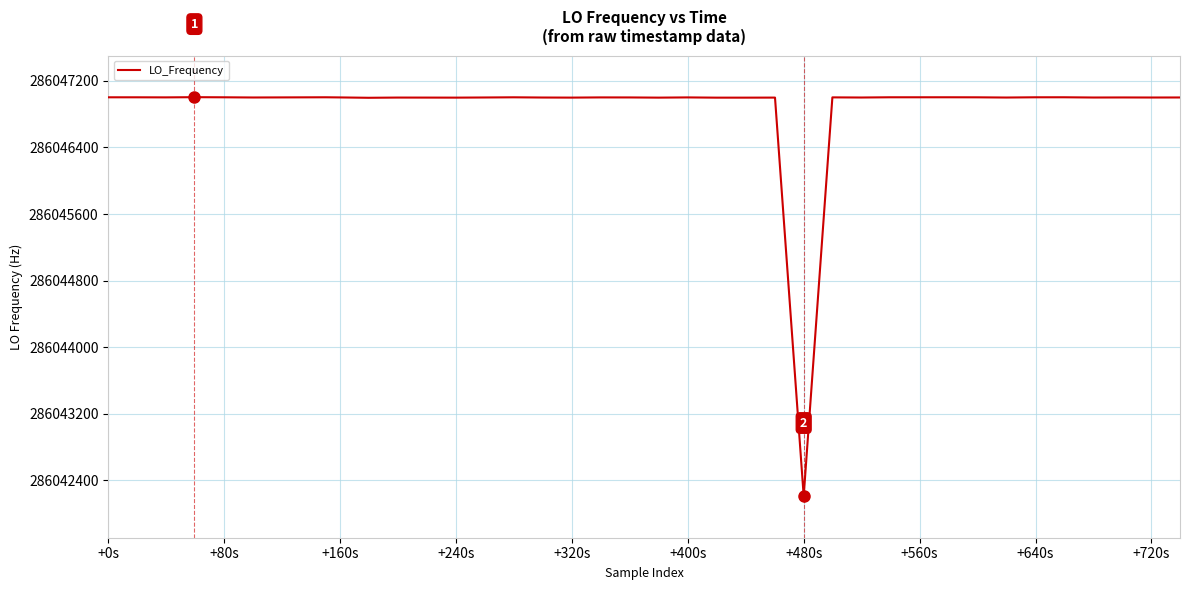

What is the difference between the maximum and minimum values?

4792.7